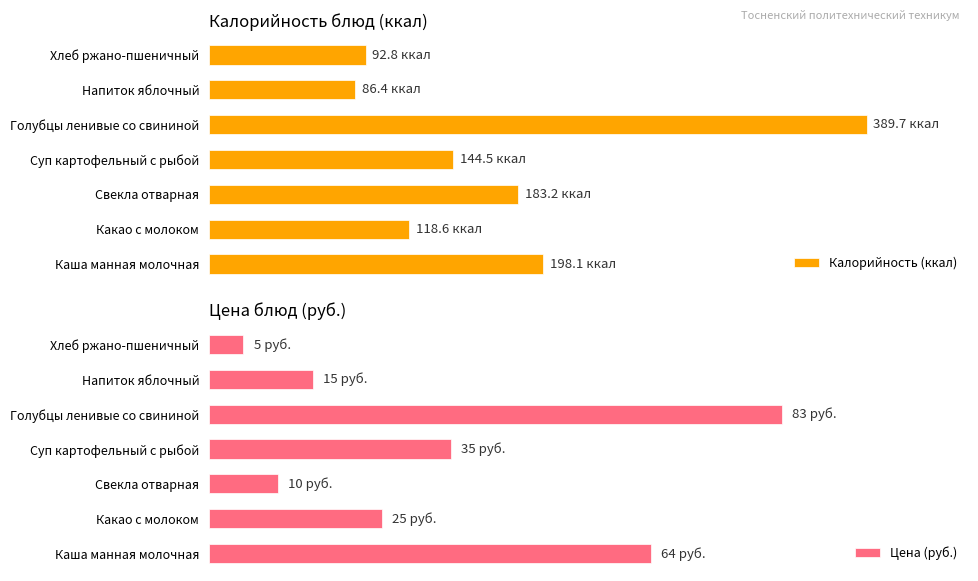

Count the number of categories in the chart.

7